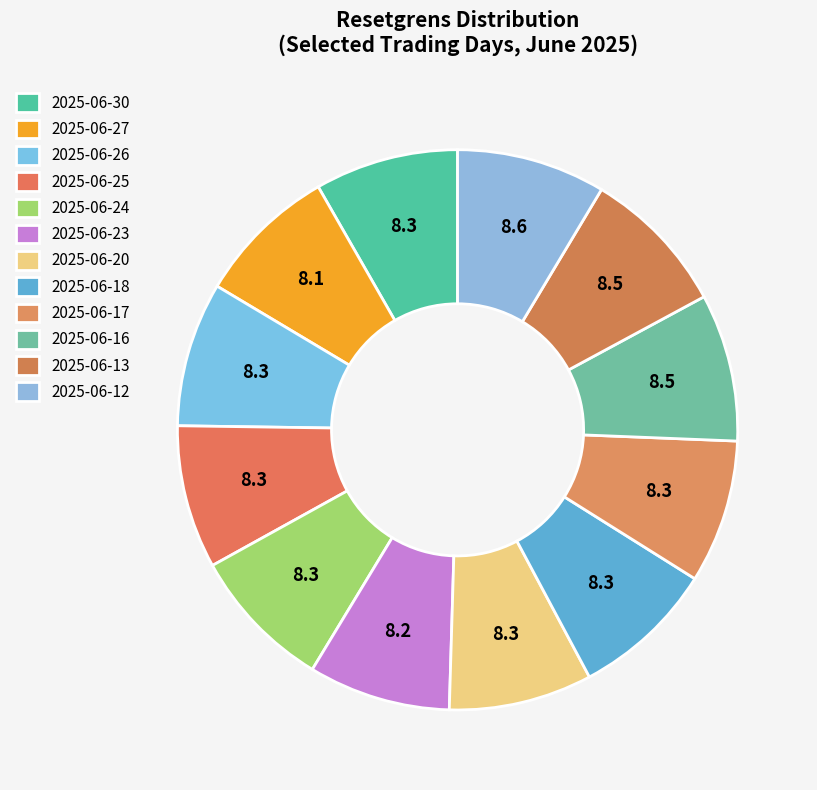

Which has a higher value, 2025-06-17 or 2025-06-16?

2025-06-16